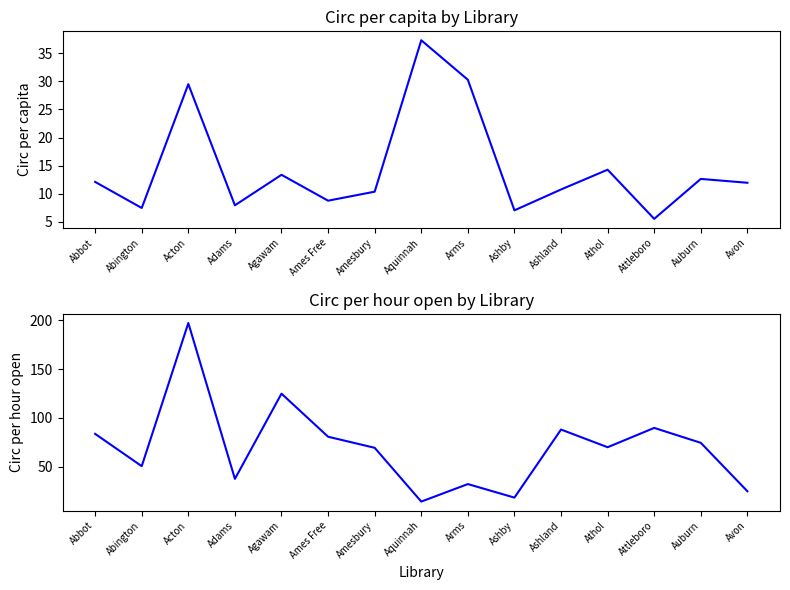

The Circ per capita series shows 8.8 at Ames Free. True or false?

True